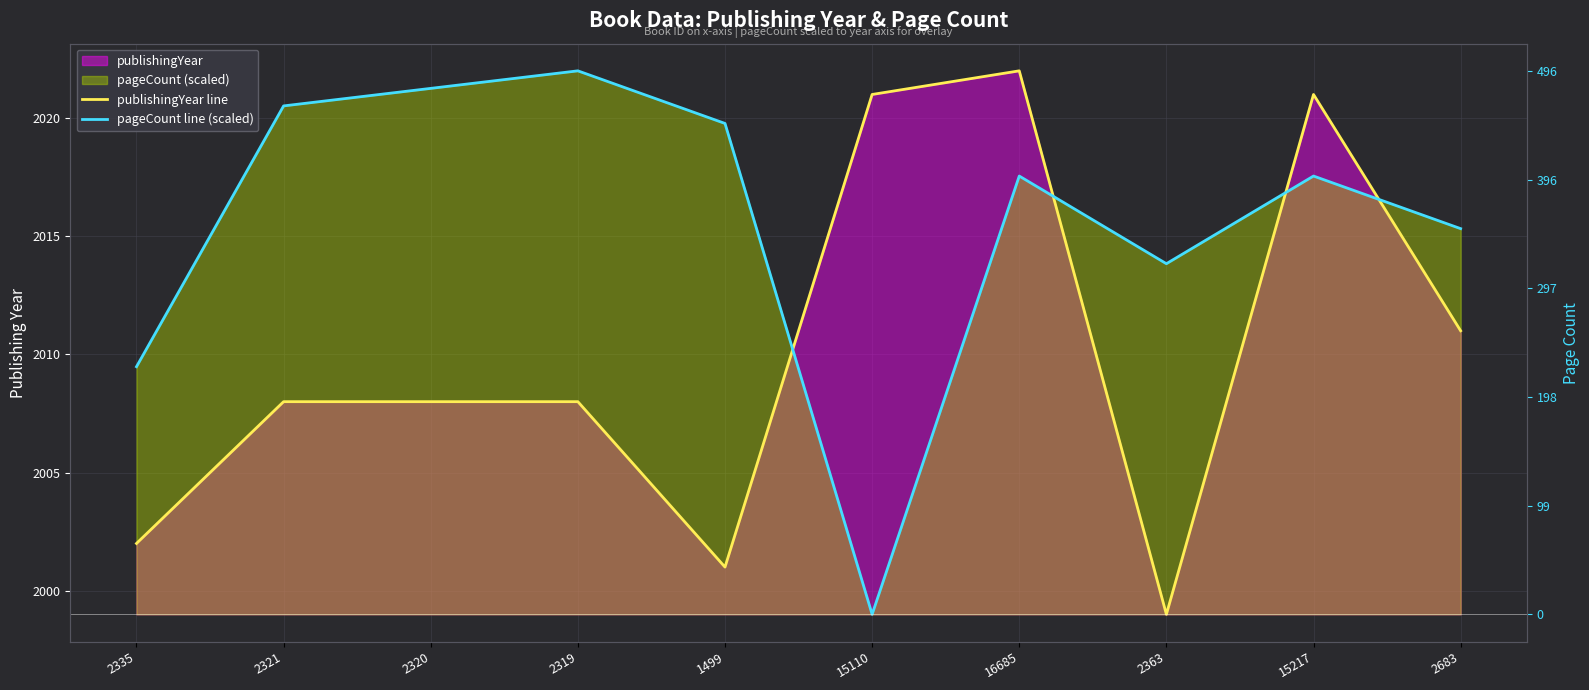

What is the difference between the second highest and minimum values in the pageCount line (scaled) series?

22.3